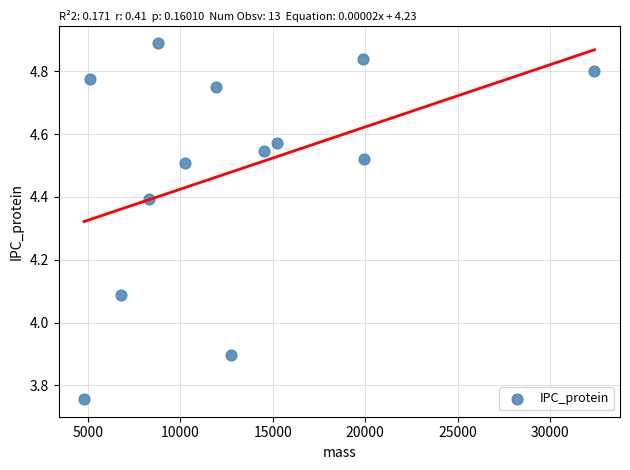

What Y value in the scatter plot is closest to 4?

4.1